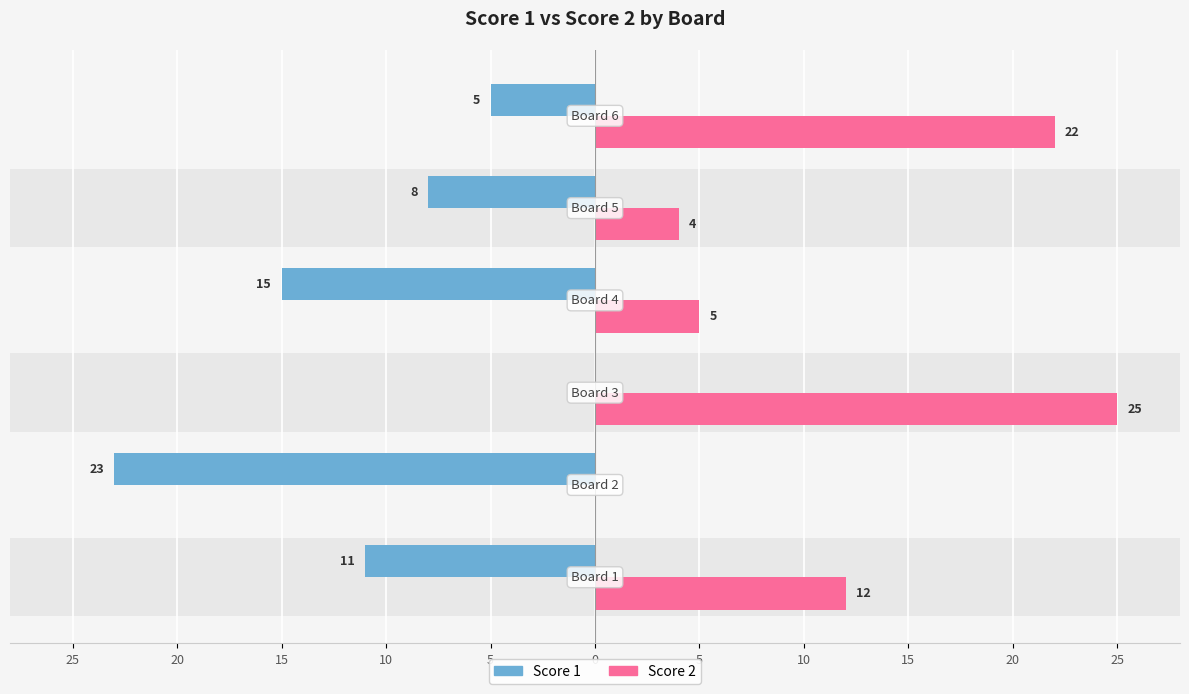

True or false: Score 1 has a value of -5 at 0.

True